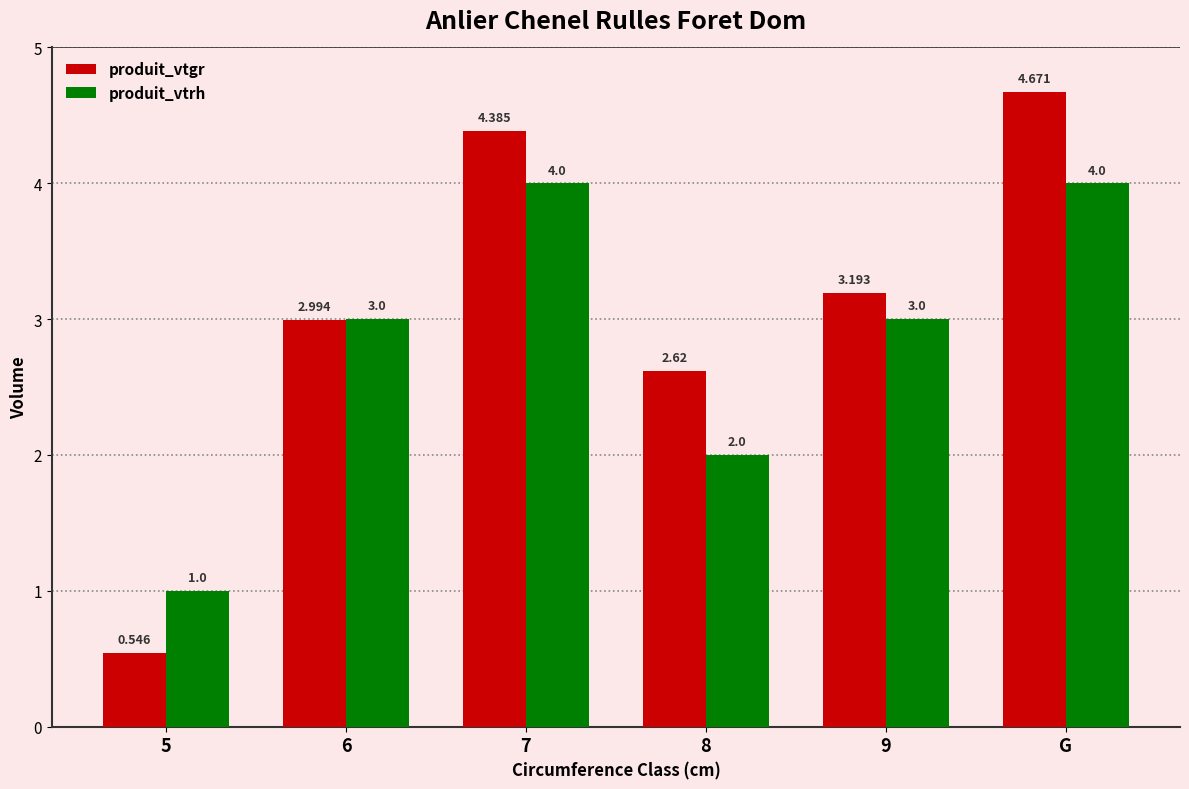

What position from the right is 7?

4